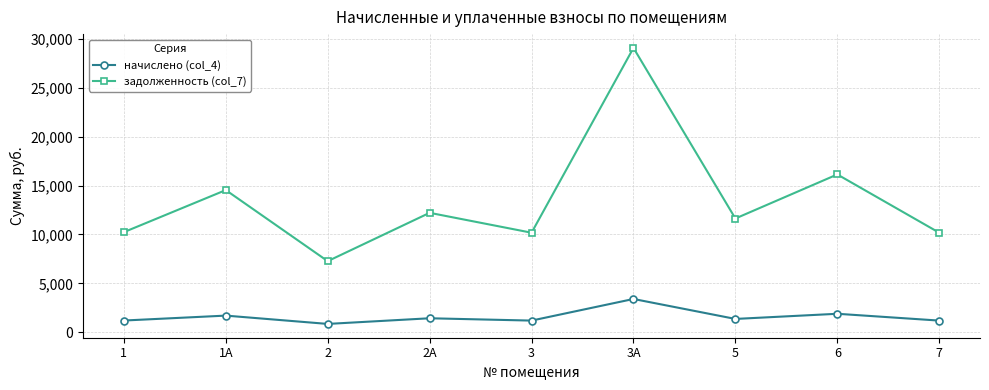

Which series has the widest spread of values?

задолженность (col_7)